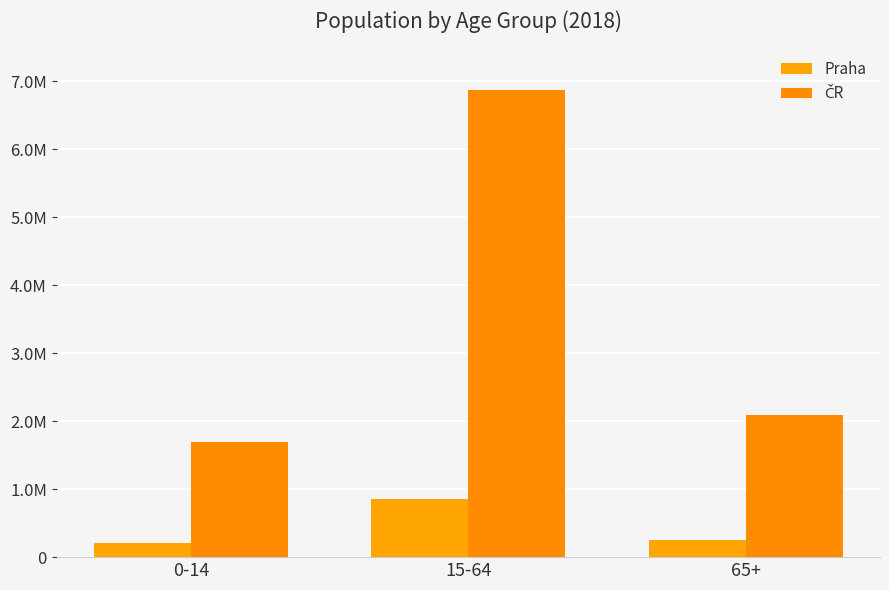

What is the value of the Praha bar at the 2nd from the left?

854866